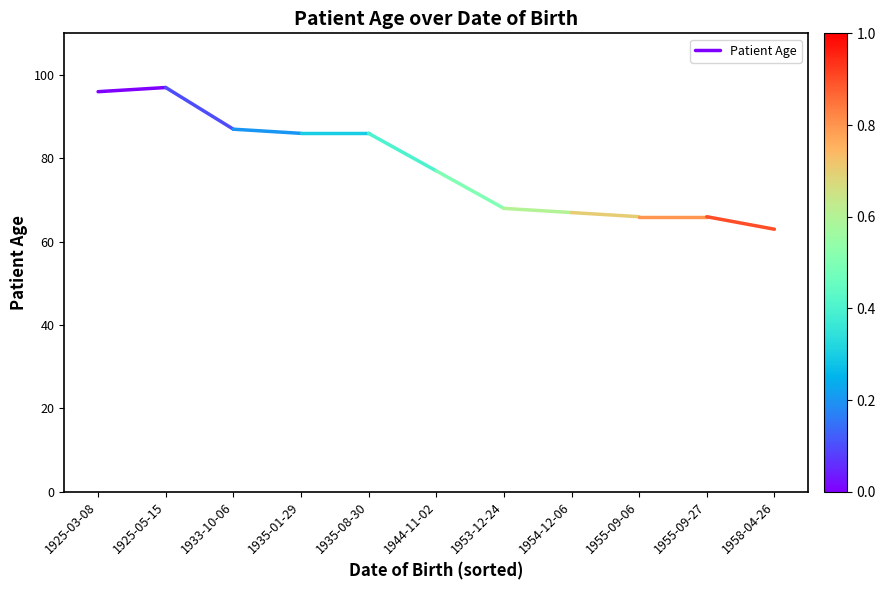

What is the maximum value shown in the chart?

97